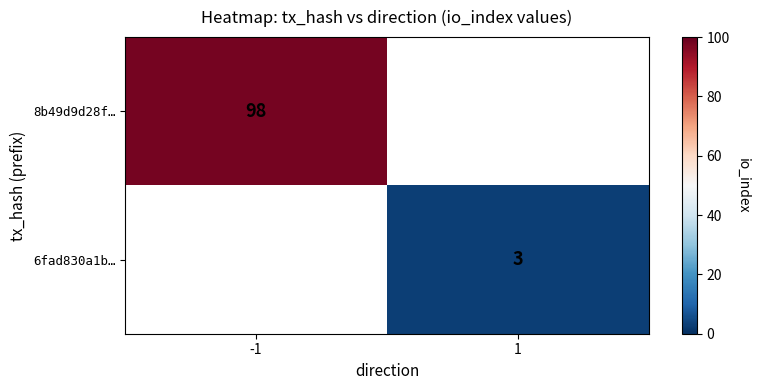

Is it true that 8b49d9d28f… equals 168 at -1?

False